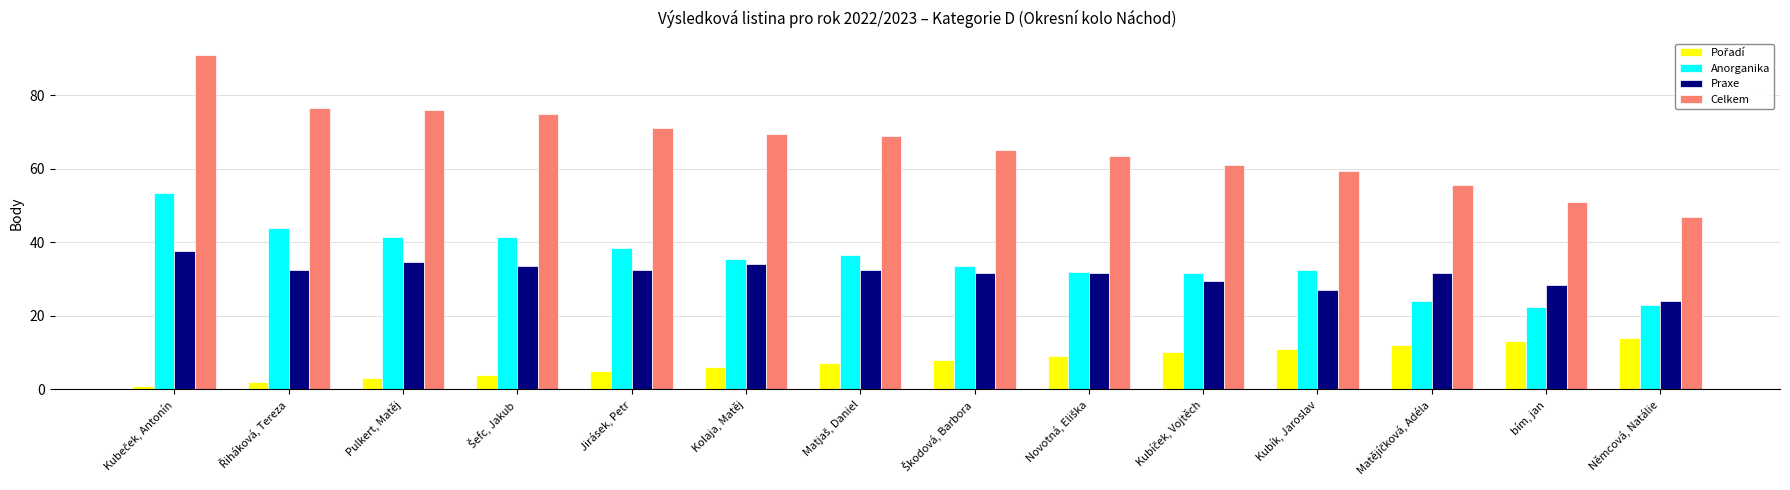

The value of Anorganika at Pulkert, Matěj is 23.1. True or false?

False